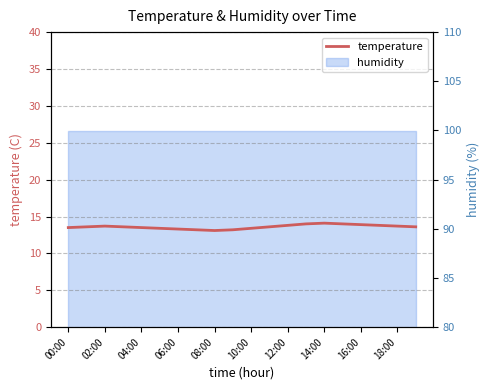

Reading left to right, extract all data points from this chart.

13.5	13.6	13.7	13.6	13.5	13.4	13.3	13.2	13.1	13.2	13.4	13.6	13.8	14.0	14.1	14.0	13.9	13.8	13.7	13.6